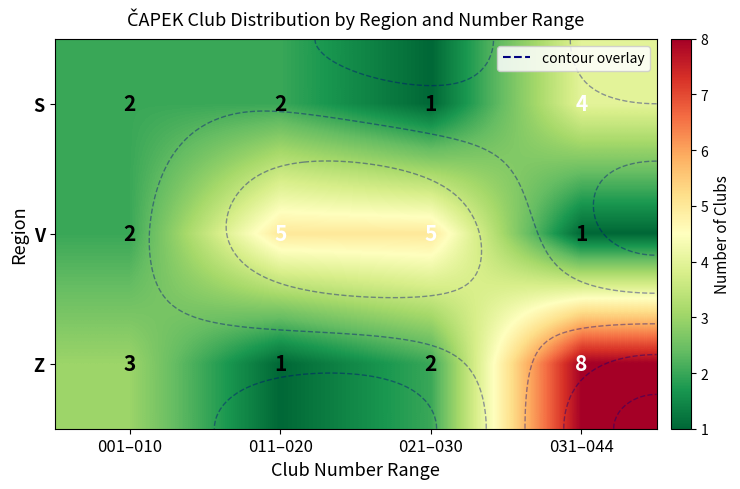

List the series in order of their overall mean, lowest first.

S, V, Z